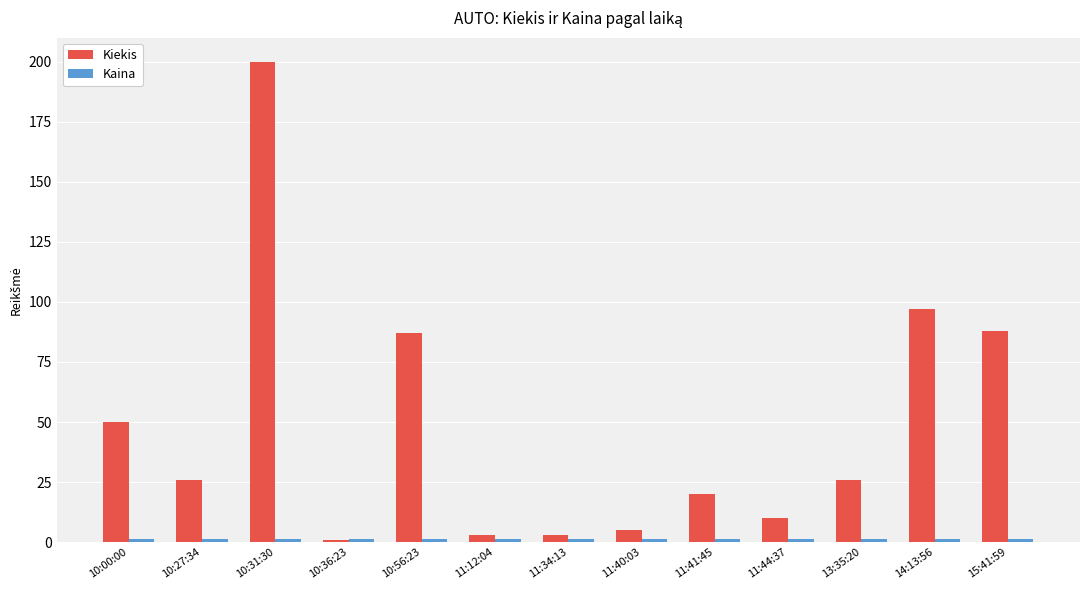

How many bars are there in each group?

2